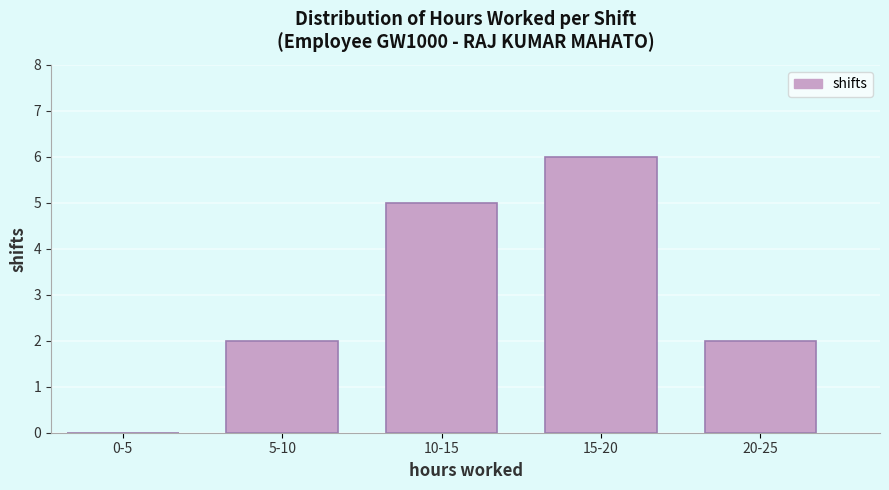

Reading right to left, extract all data points from this chart.

20-25=2	15-20=6	10-15=5	5-10=2	0-5=0